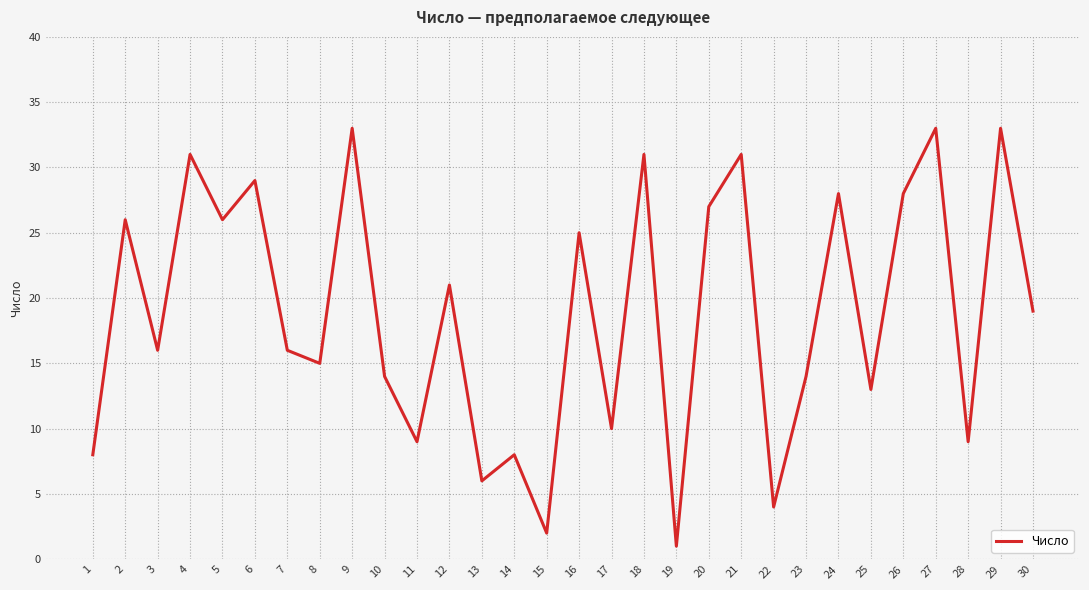

What is the difference between the maximum and minimum values?

32